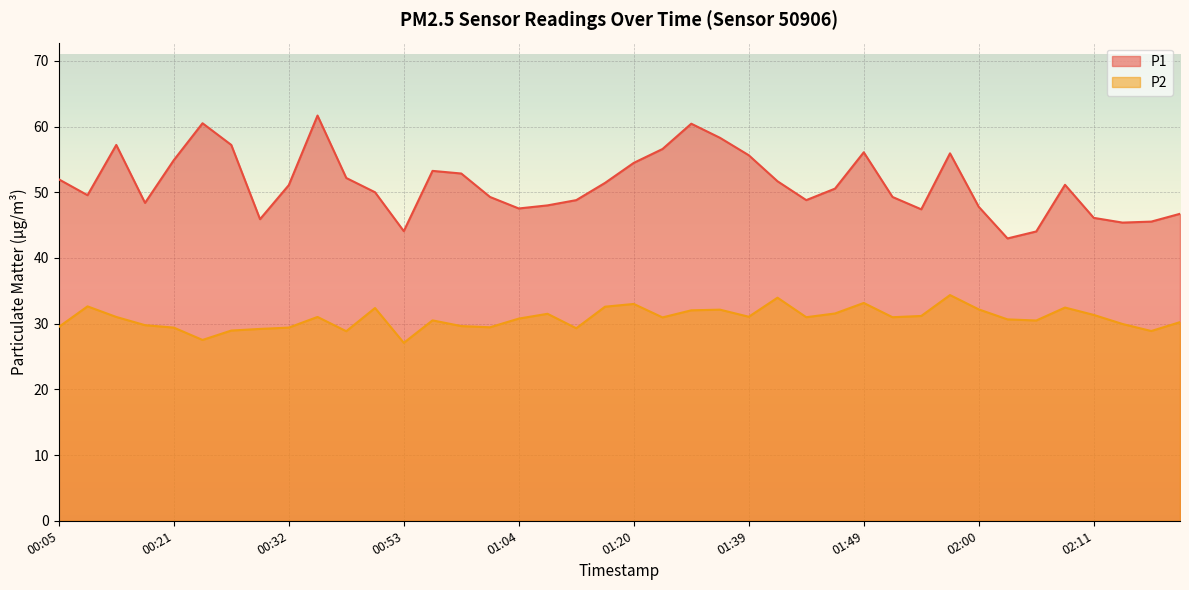

Reading left to right, list all the values displayed in this chart.

P1: 52.0	49.5	57.2	48.4	54.9	60.5	57.2	45.9	51.1	61.7	52.2	50.0	44.1	53.2	52.9	49.3	47.5	48.0	48.8	51.4	54.5	56.6	60.4	58.3	55.6	51.7	48.8	50.5	56.1	49.3	47.4	55.9	47.8	43.0	44.0	51.1	46.1	45.4	45.5	46.7
P2: 29.5	32.6	31.0	29.8	29.4	27.5	28.9	29.2	29.4	31.0	28.9	32.4	27.1	30.5	29.6	29.4	30.8	31.5	29.3	32.6	33.0	30.9	32.0	32.1	31.1	34.0	31.0	31.6	33.1	31.0	31.2	34.4	32.2	30.6	30.5	32.5	31.3	29.9	28.9	30.2